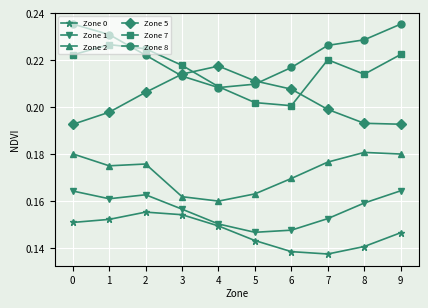

True or false: Zone 5 and Zone 0 cross at least once.

False